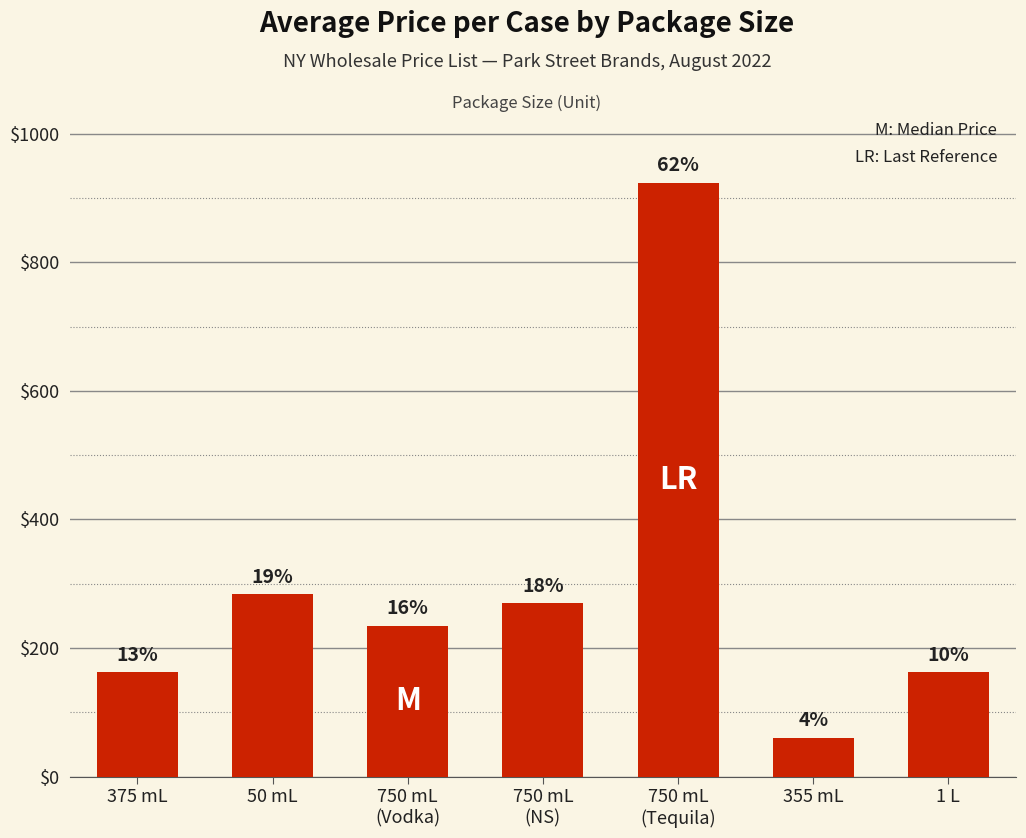

Are the bars horizontal?

No